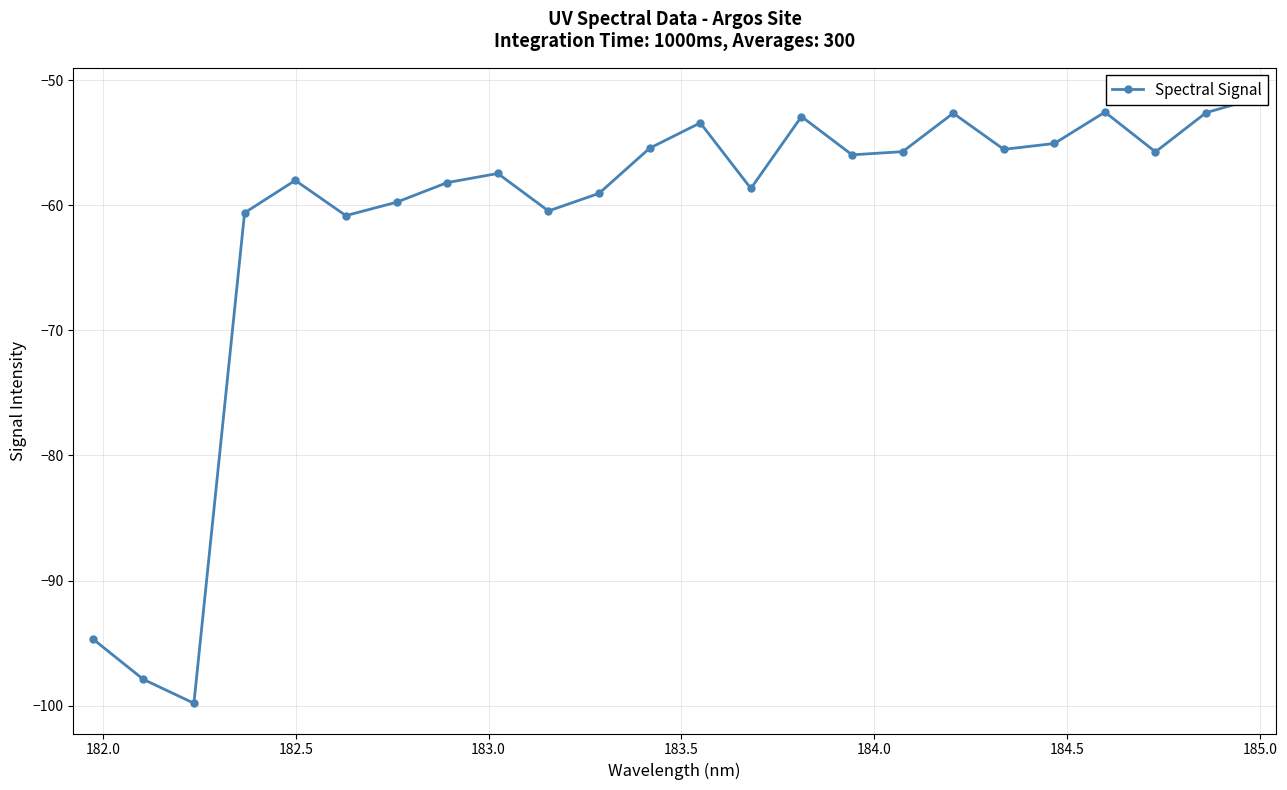

What is the minimum value shown in the chart?

-99.8